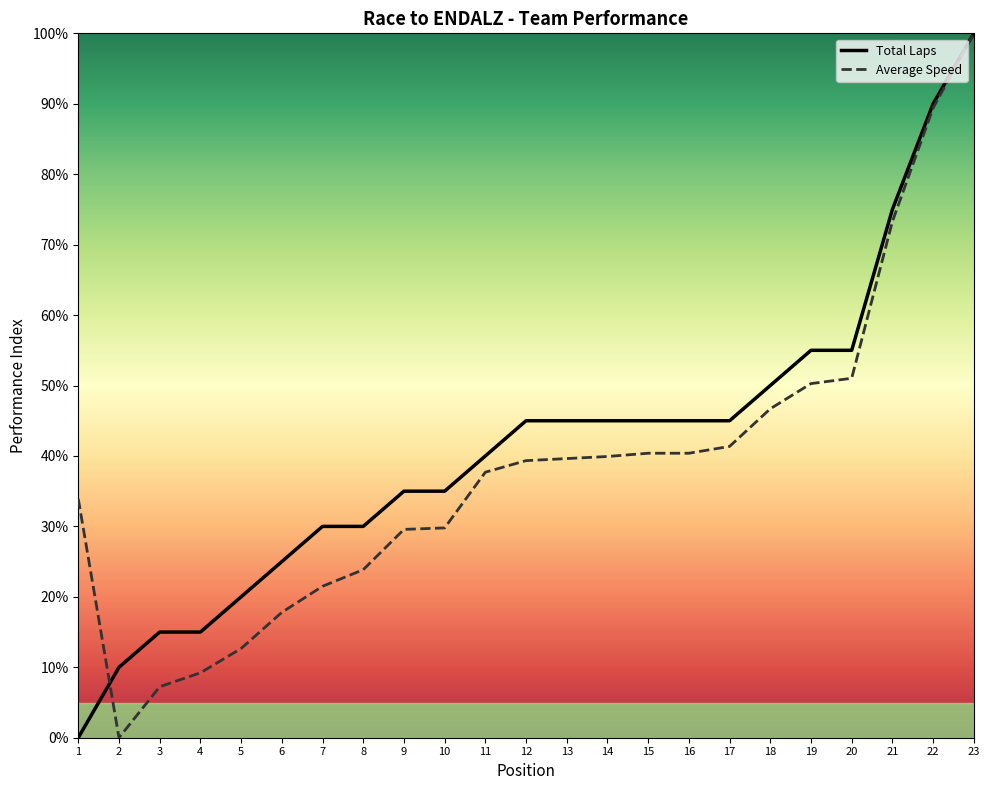

The value of Average Speed at 1 is 14.2. True or false?

False